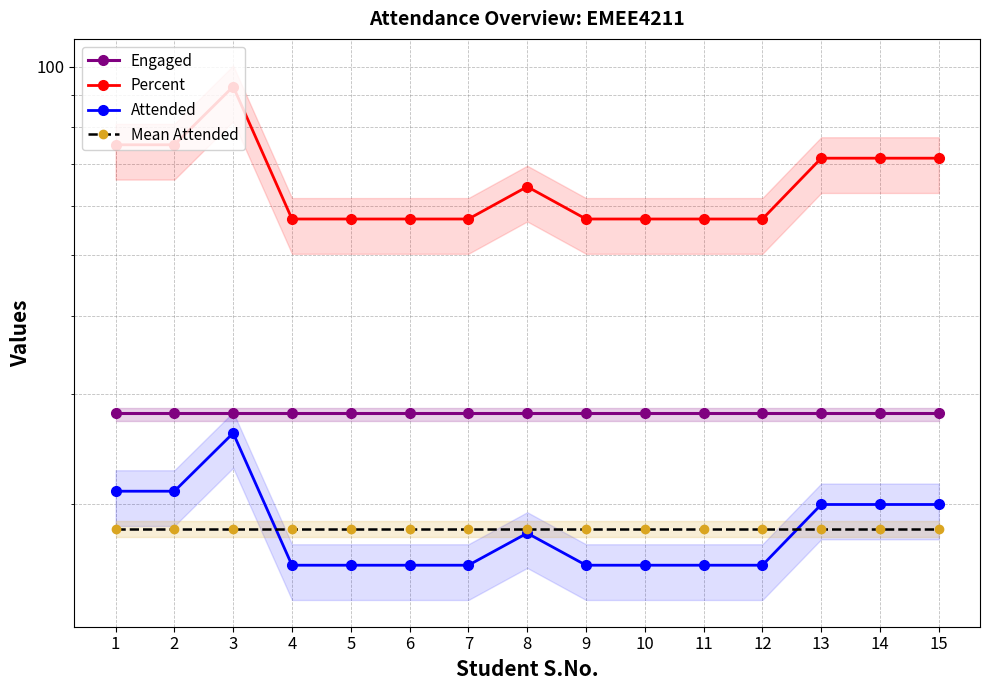

Which series changed the most between 6 and 15?

Percent